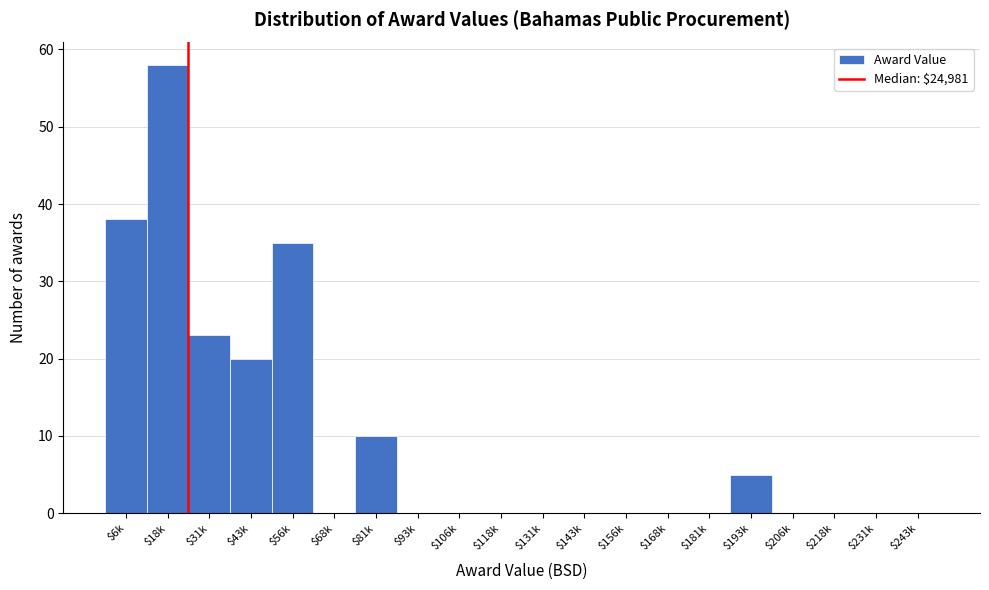

The value at $193k is 2. True or false?

False